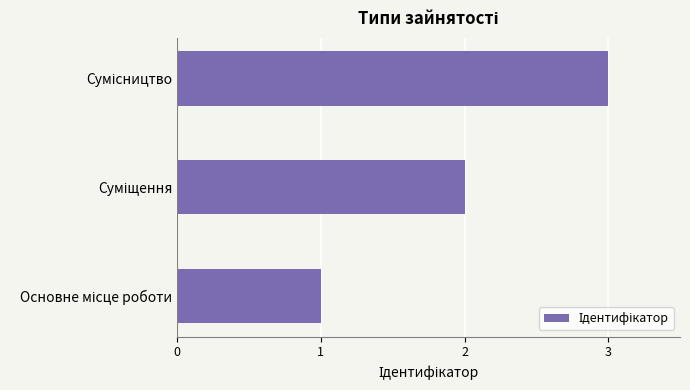

What is the maximum value shown in the chart?

3